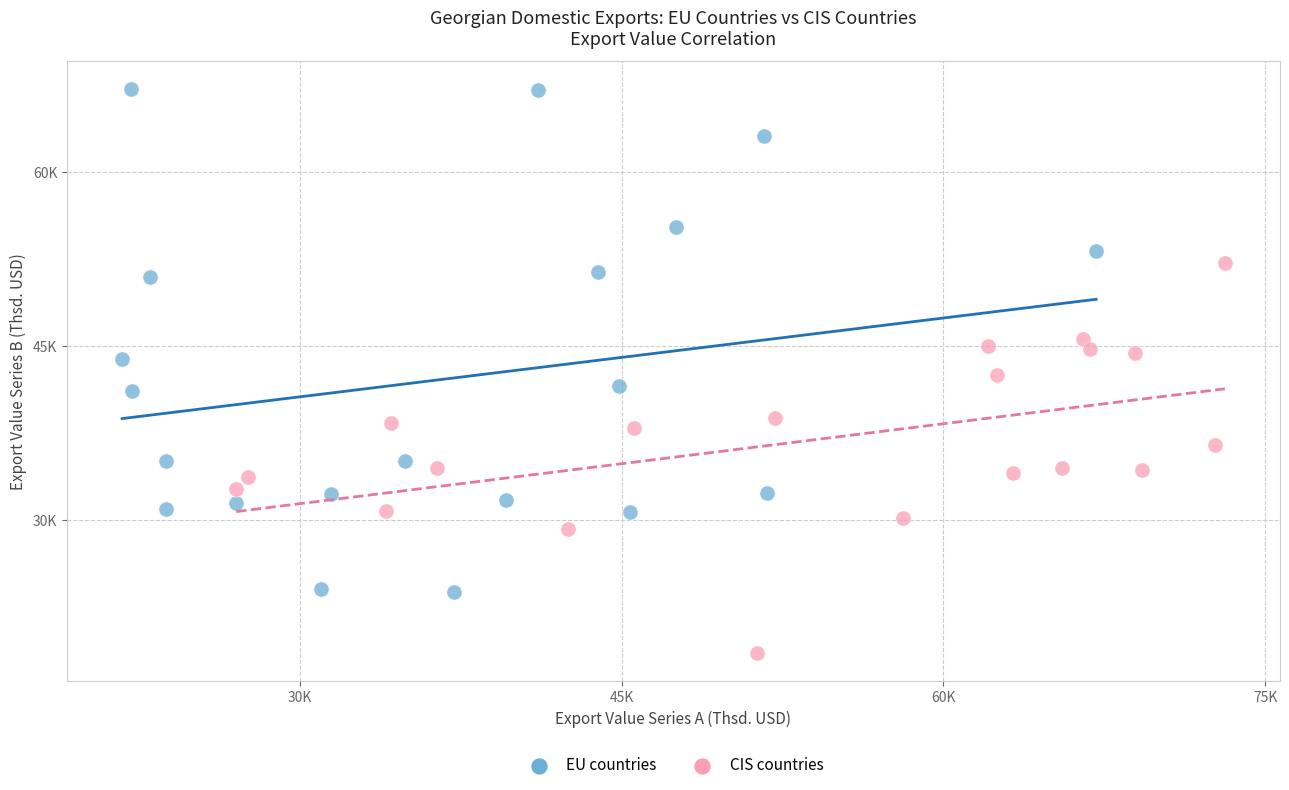

Which series reaches the minimum Y coordinate?

CIS countries